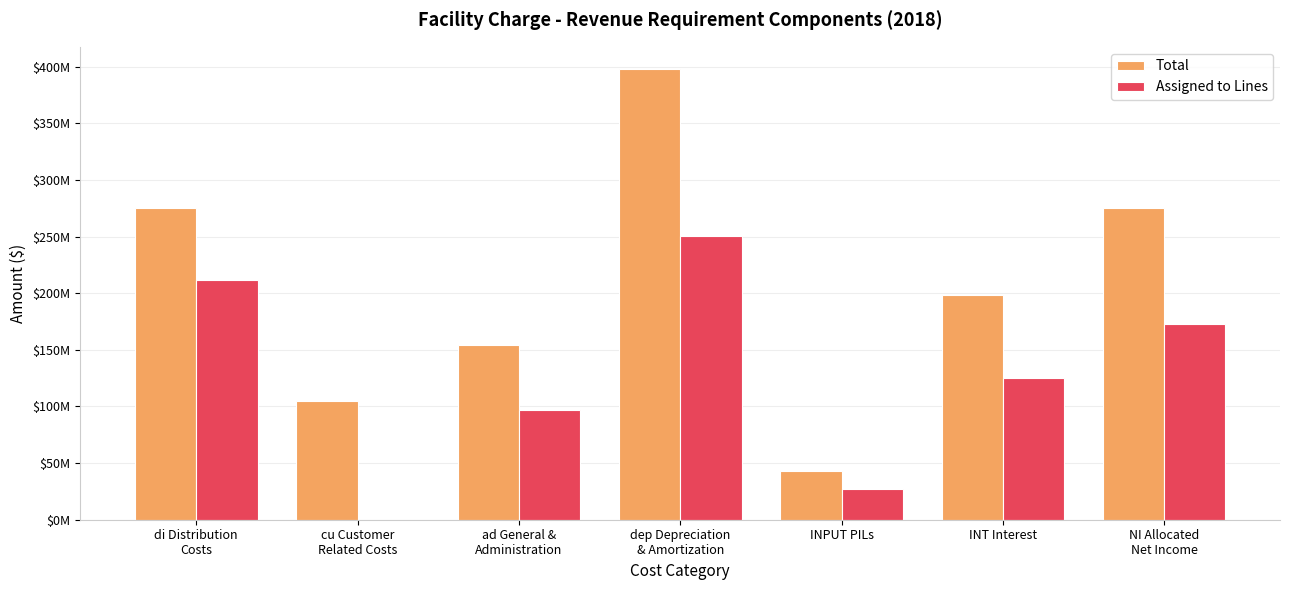

Are the bars grouped side by side (vs. stacked)?

Yes